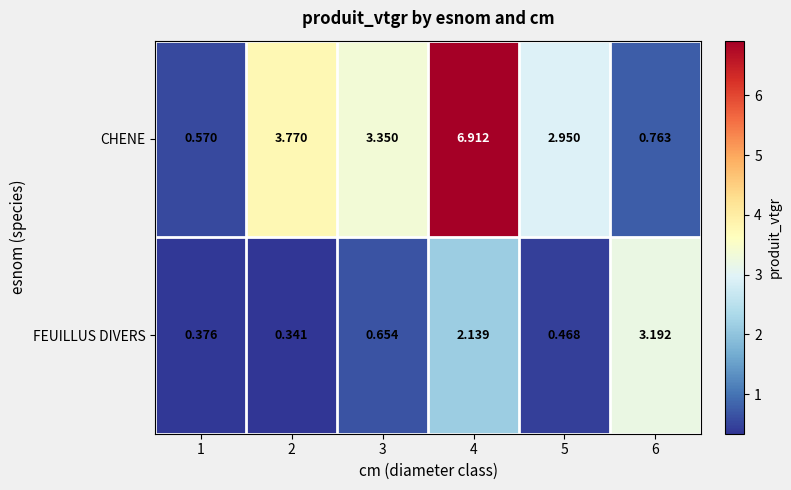

Which series changed the most between 2 and 4?

CHENE